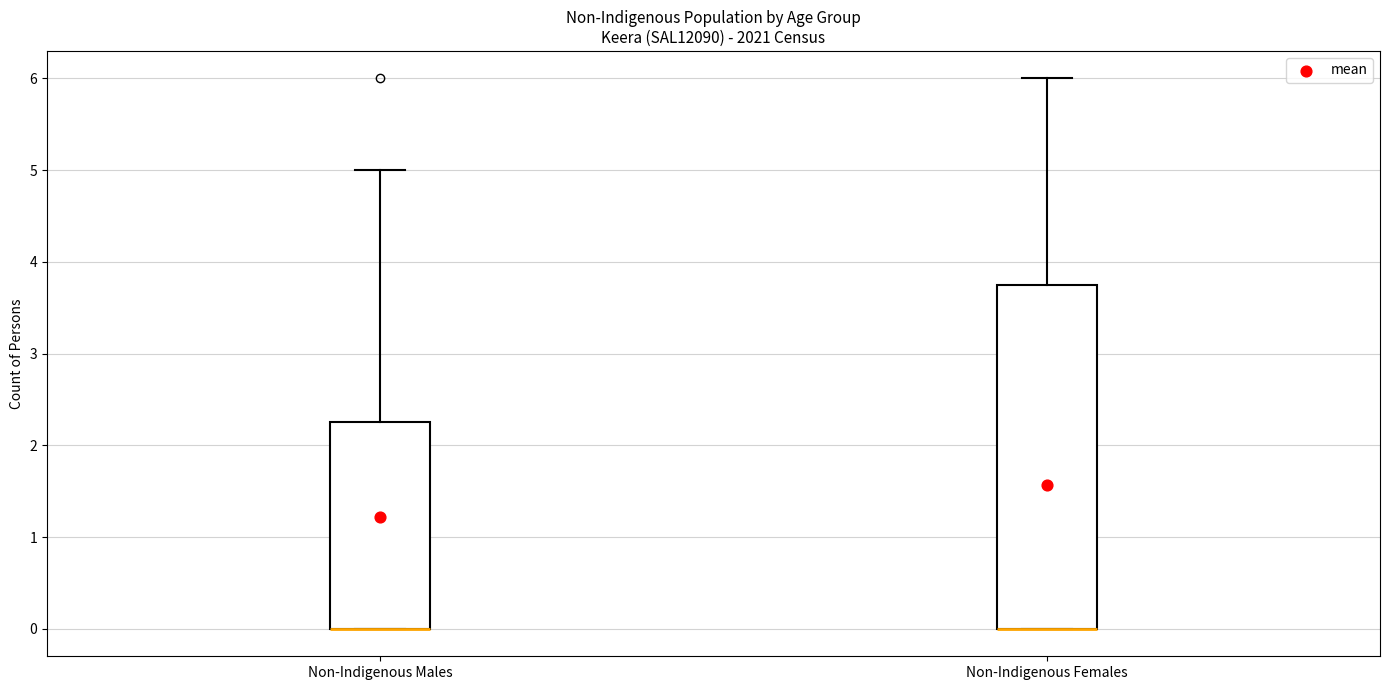

Reading left to right, read every box against the y-axis: the position of its median line, the range the box covers, and the ends of its whiskers. The values are not printed on the chart, so give them approximately, as read against the axis.

Non-Indigenous Males: median 0.0 (drawn on the box's lower edge), box 0.0 to 2.3, whiskers 0.0 to 5.0
Non-Indigenous Females: median 0.0 (drawn on the box's lower edge), box 0.0 to 3.8, whiskers 0.0 to 6.0